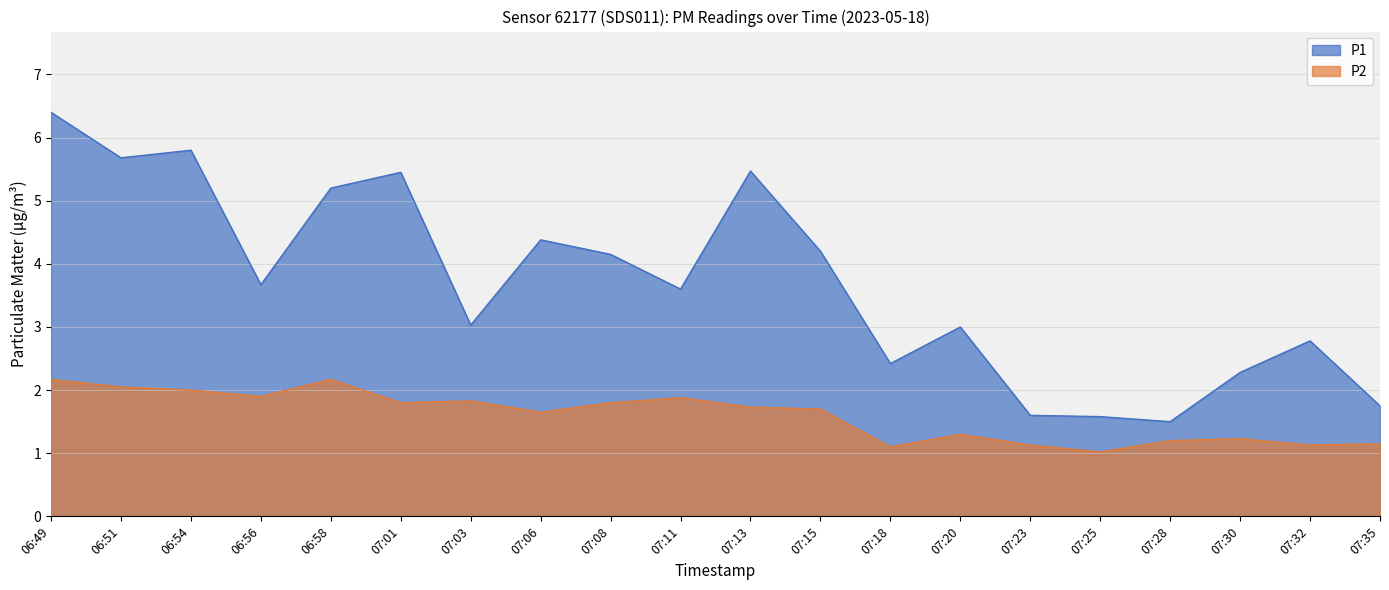

What is the sum of the P1 values at 07:13 and 07:35?

7.2